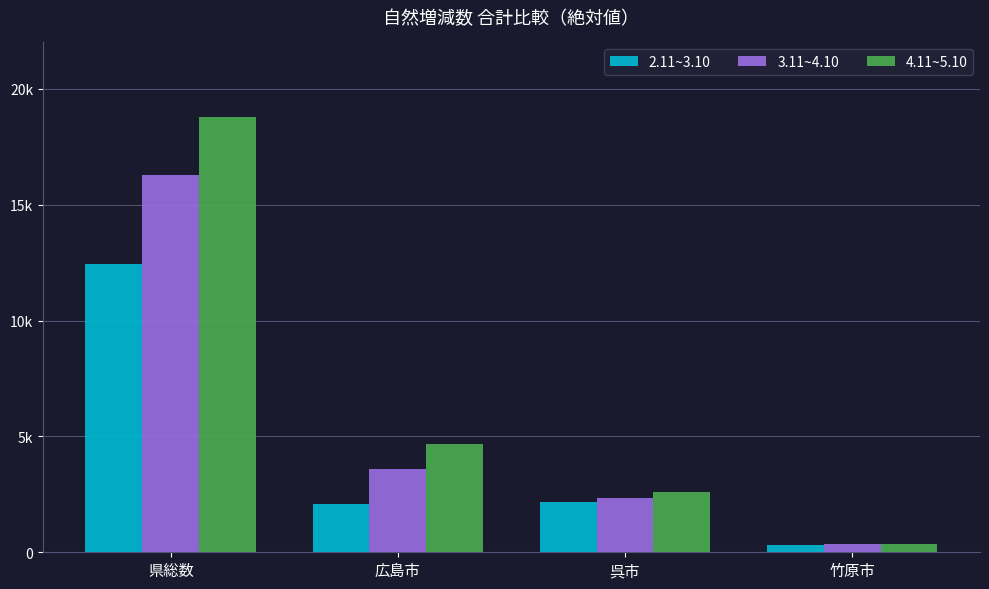

Which category has the highest value across all series?

県総数